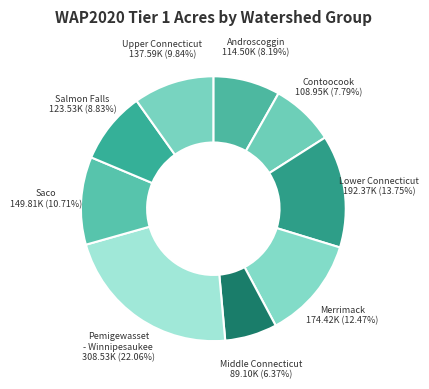

To the nearest percent, what is the difference between the largest and smallest slice percentages?

16%